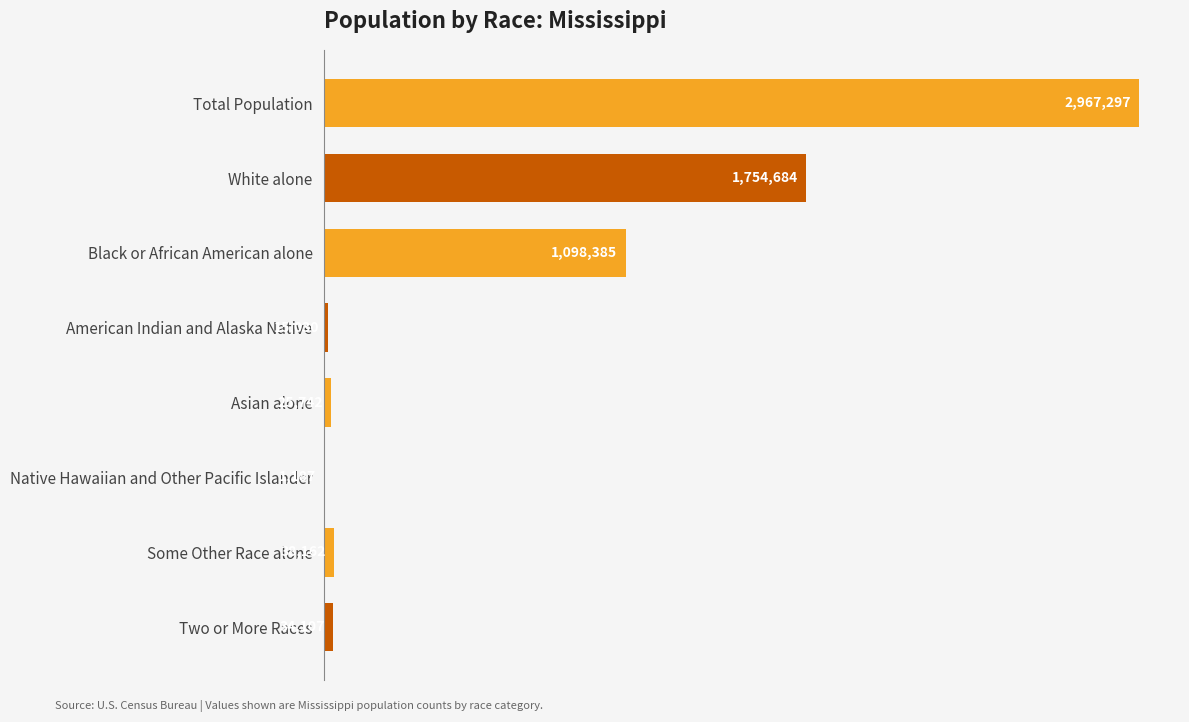

Are the bars horizontal?

Yes